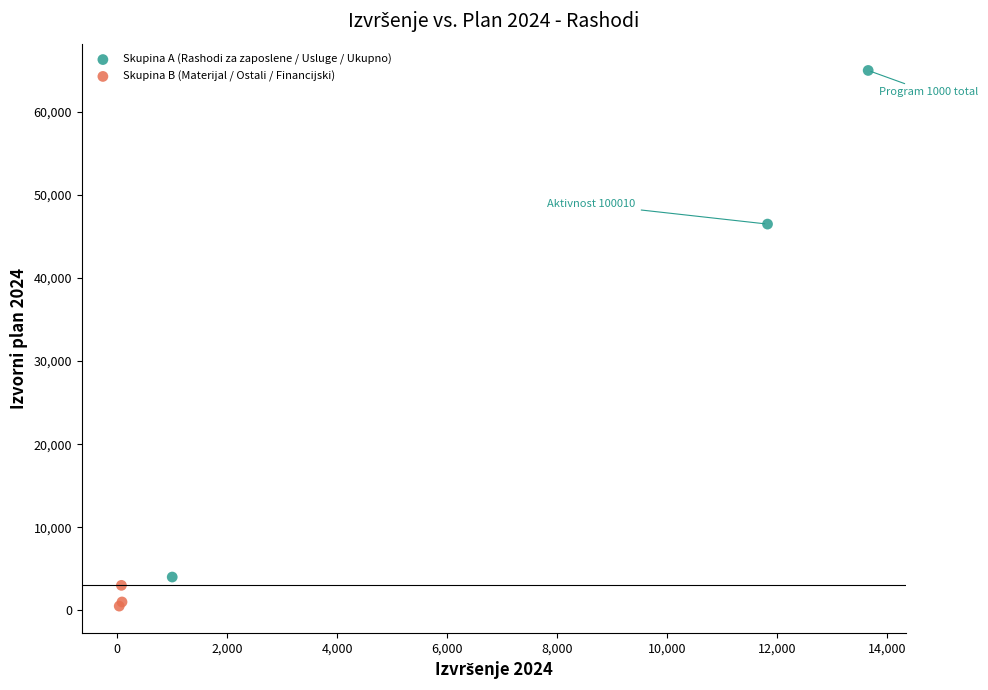

Which series contains the lowest Y value?

Skupina B (Materijal / Ostali / Financijski)